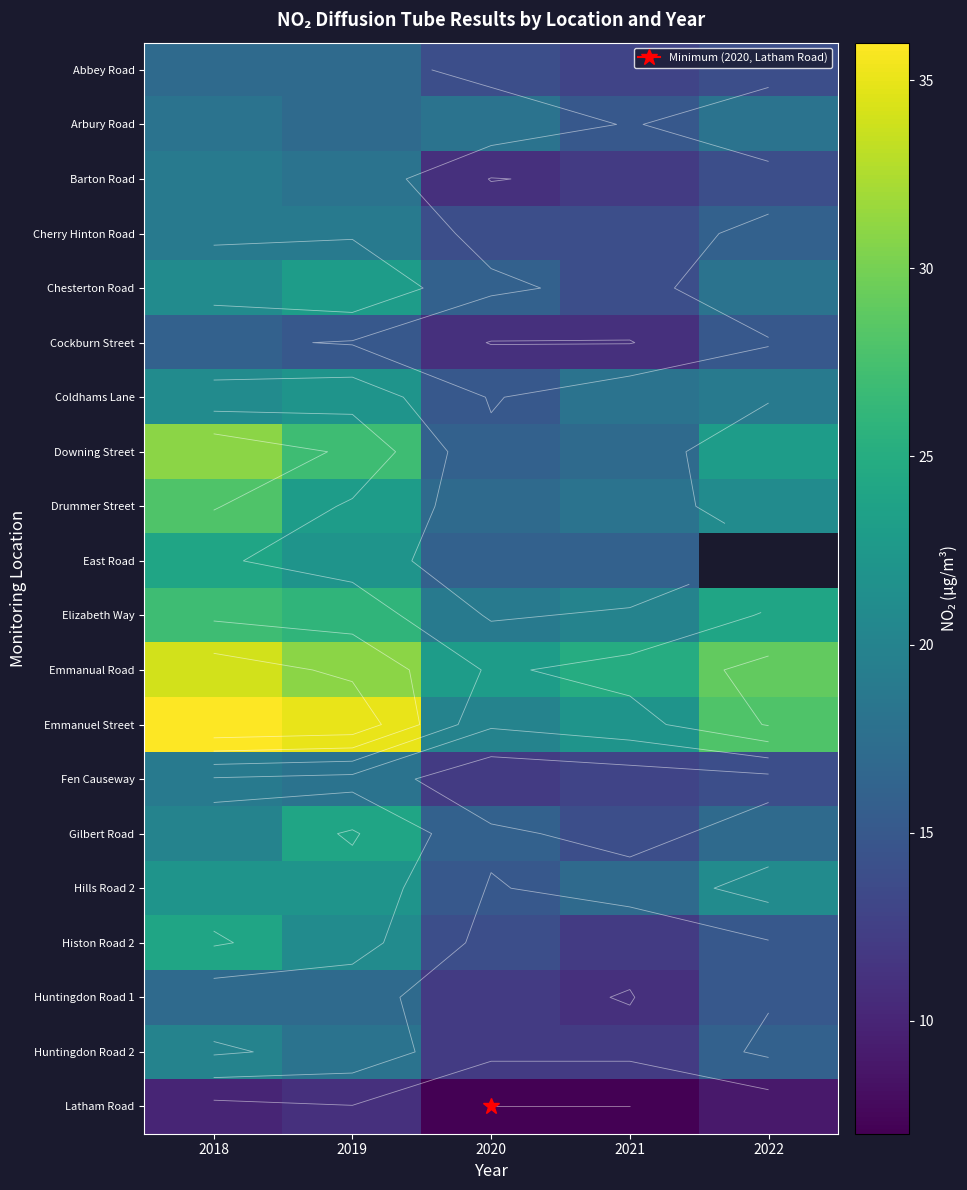

What is the total value across all series at 2021?

301.0